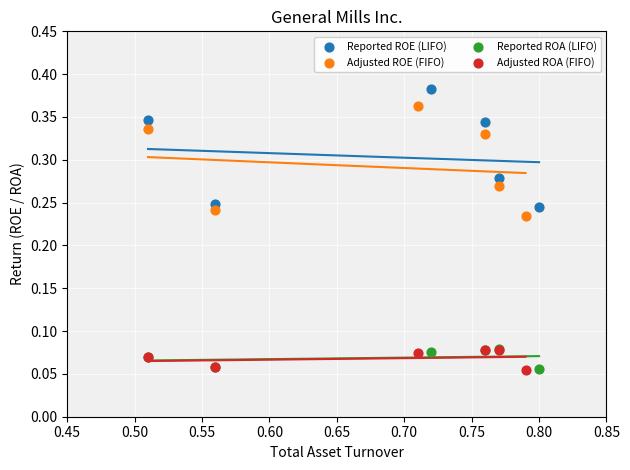

Which series contains the highest Y value?

Reported ROE (LIFO)